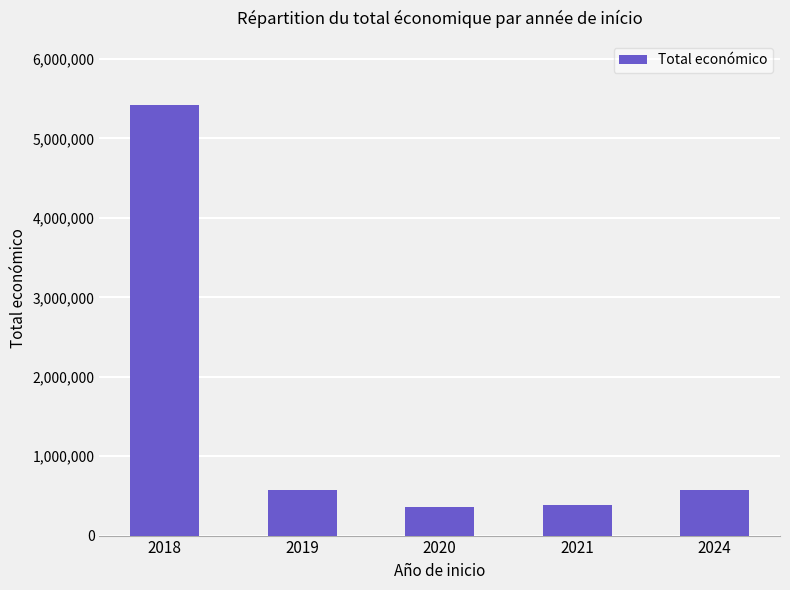

What is the minimum value shown in the chart?

363424